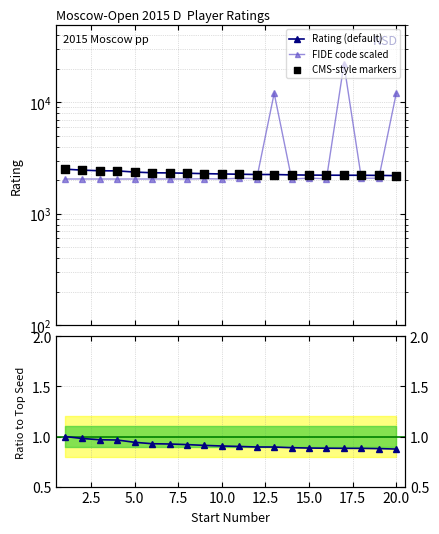

Which series has the widest spread of Y values?

FIDE code scaled